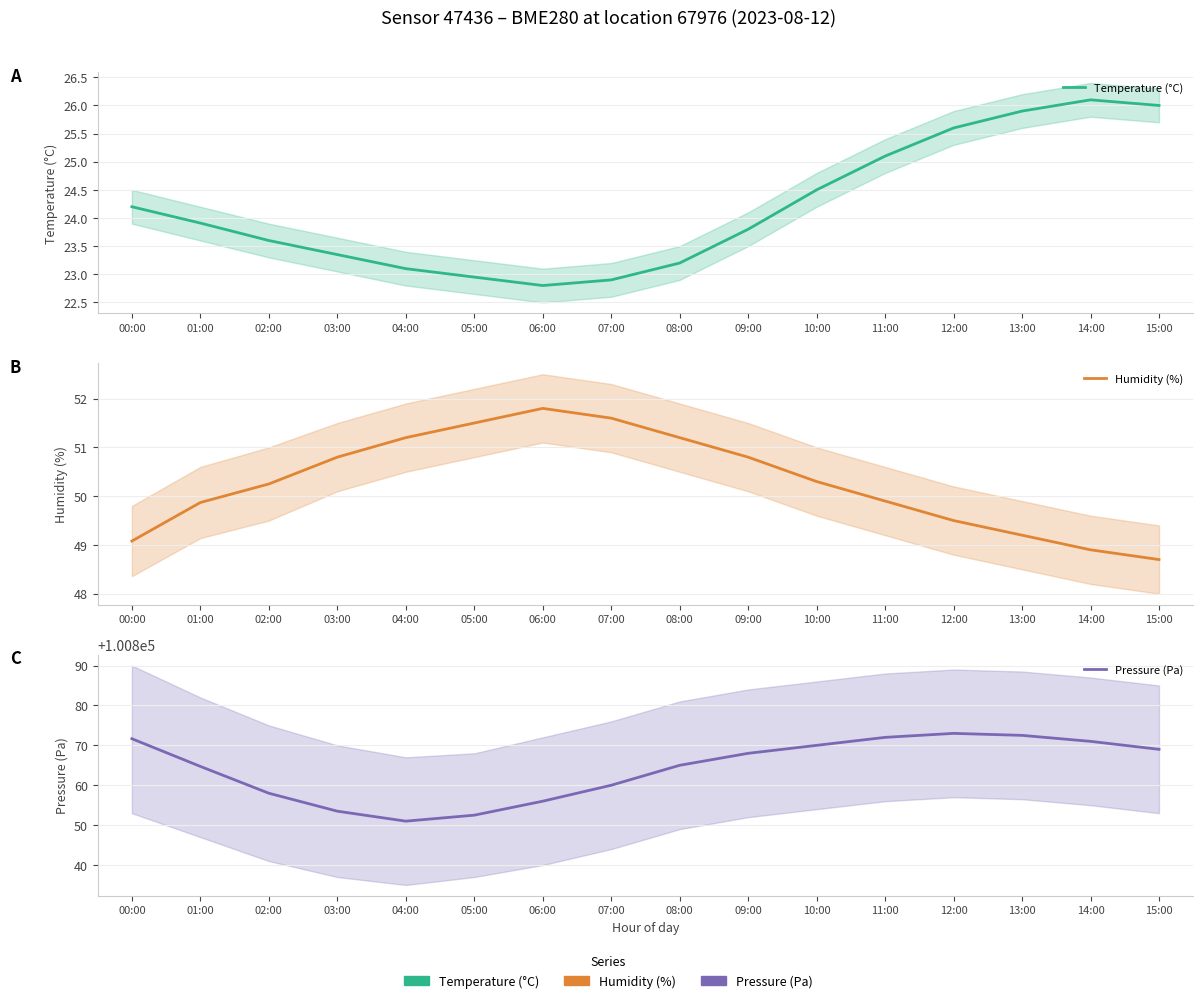

How many categories are shown in the chart?

16